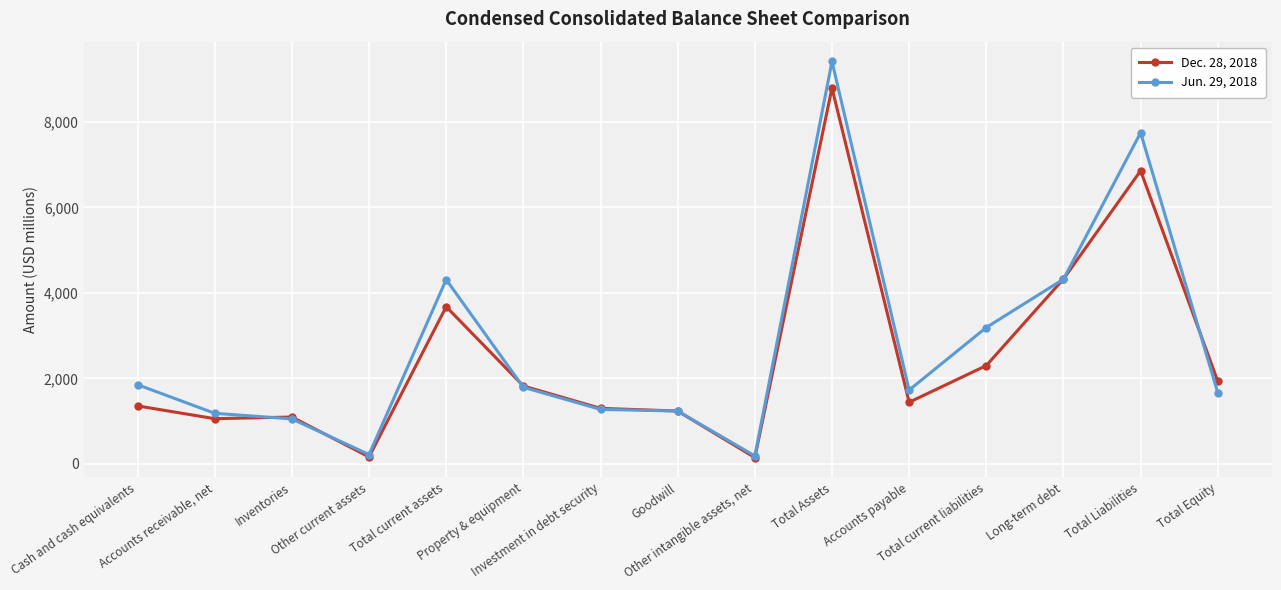

What is the sum of all Dec. 28, 2018 values?

37505